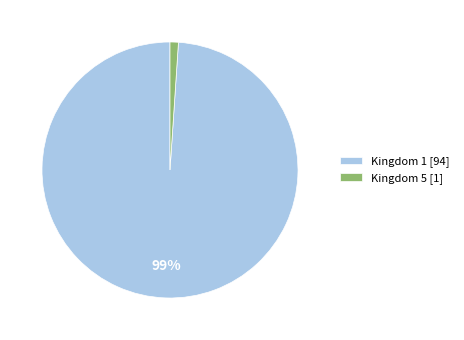

To the nearest percent, what percentage of the pie is Kingdom 5 [1]?

1%